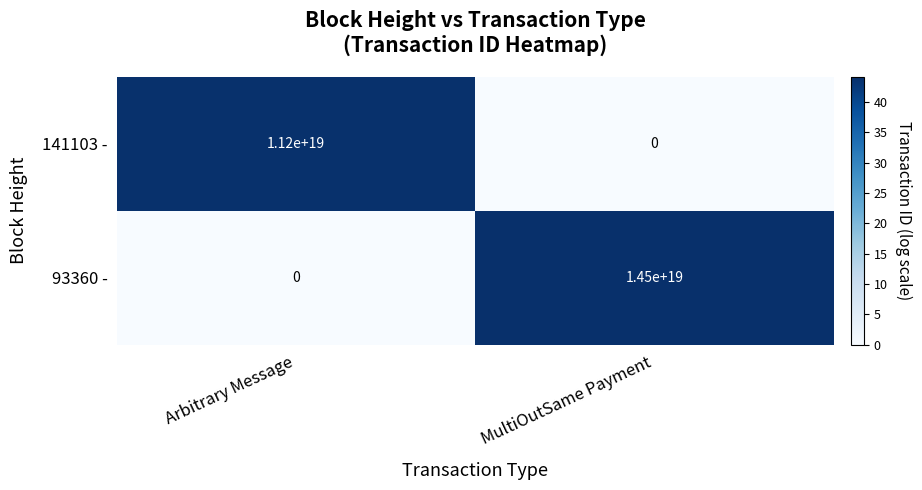

List the series in order of their overall mean, highest first.

93360 -, 141103 -